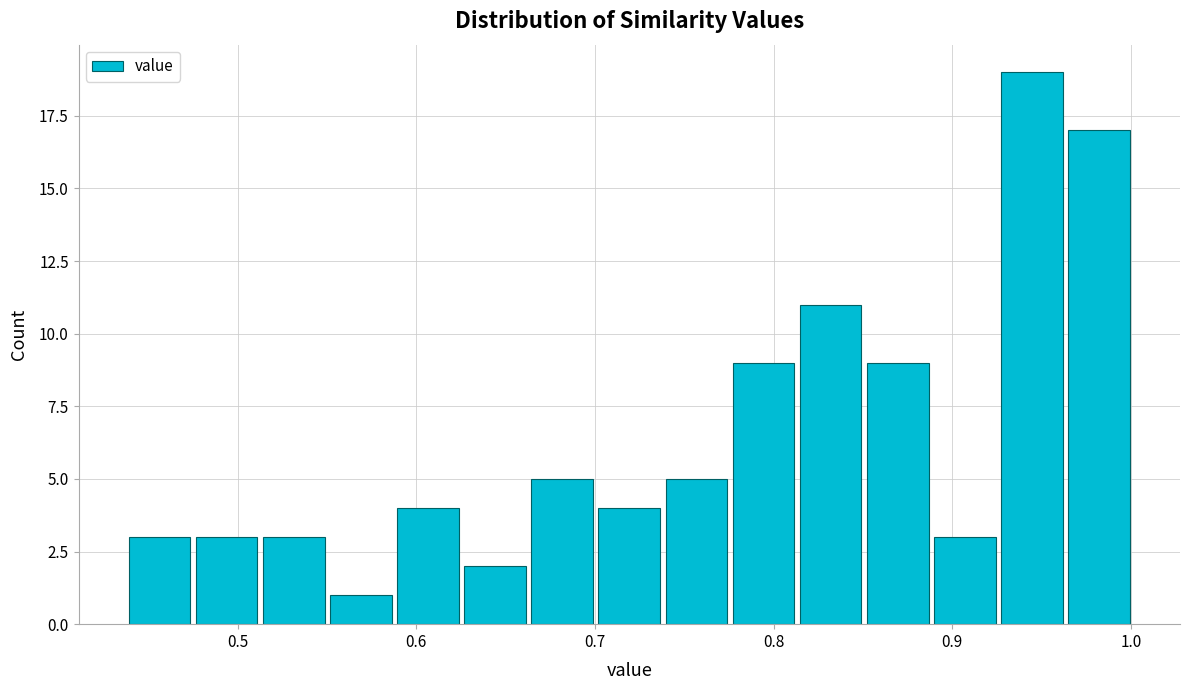

Around what value on the x-axis is the tallest bar? Give the approximate position of its centre, as read against the axis.

0.94